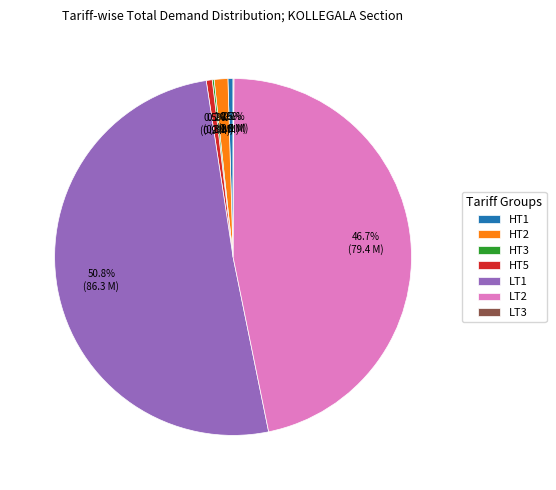

Which category has the biggest portion of the pie?

LT1